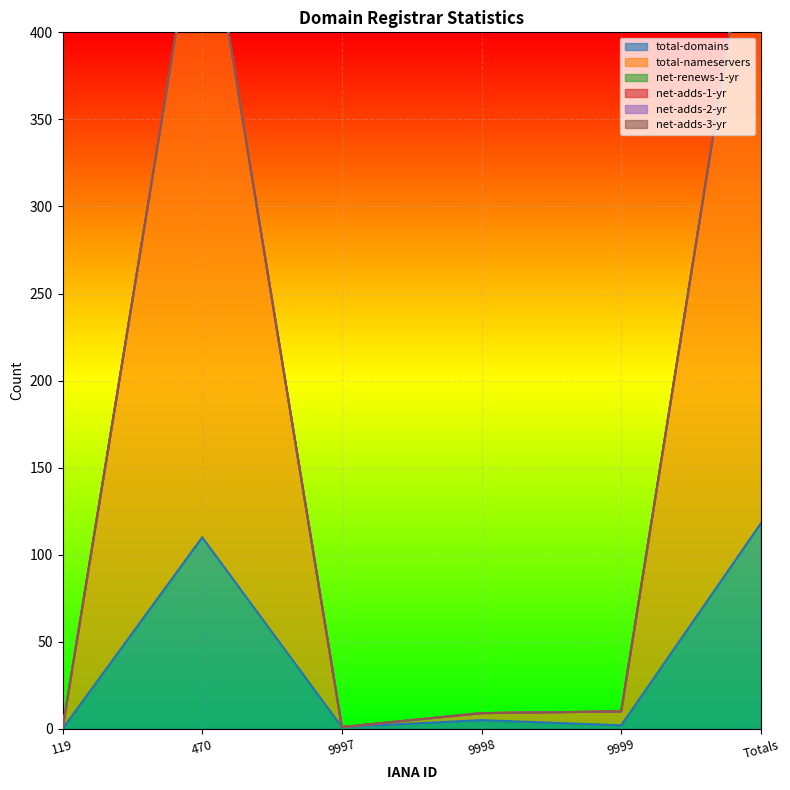

Is it true that total-nameservers equals 263 at Totals?

False